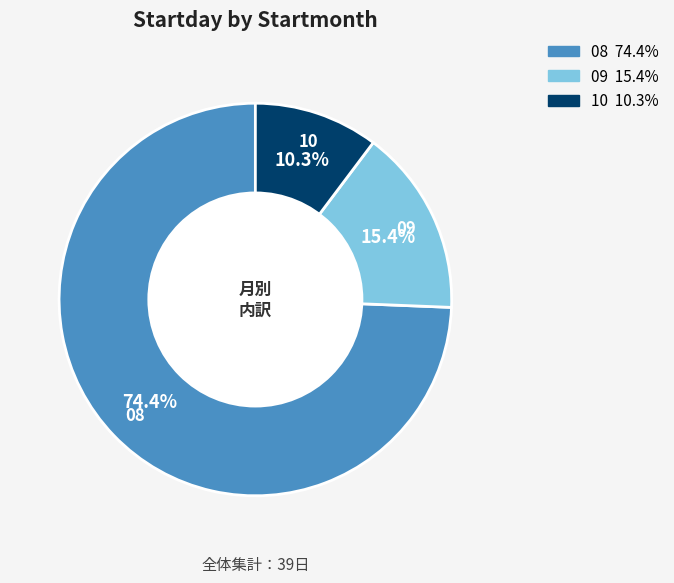

Is it true that 10 is 10% of the pie?

True